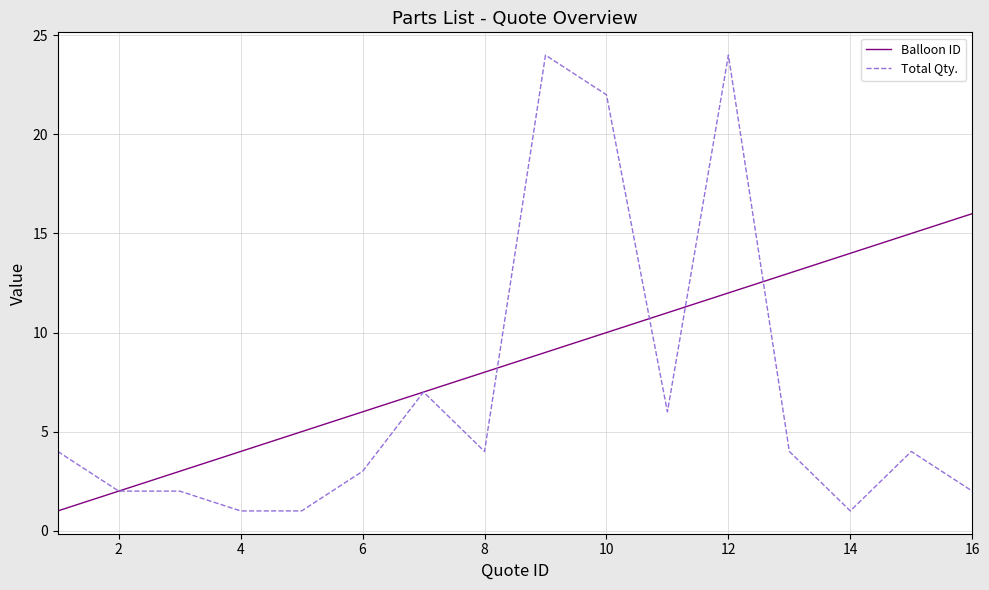

Which series ends up on top after the final intersection of Balloon ID and Total Qty.?

Balloon ID